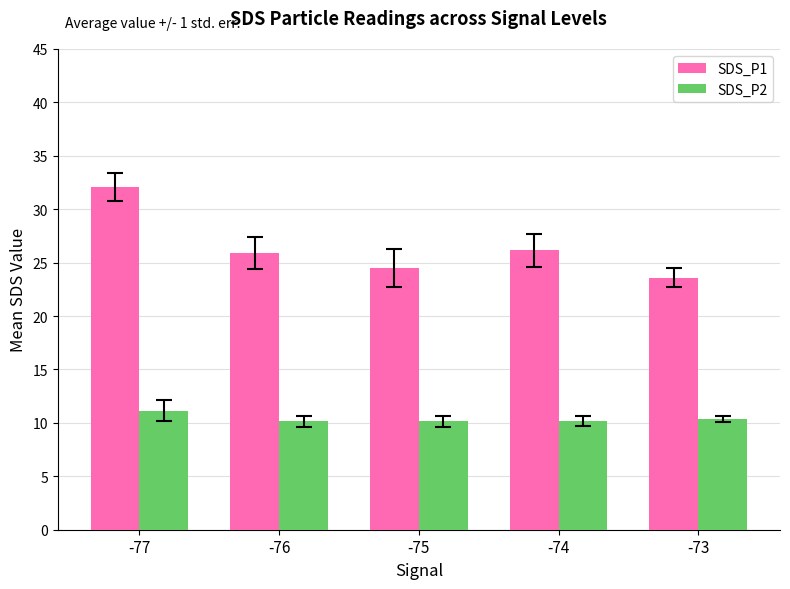

At which category is the sum across all series the highest?

-77